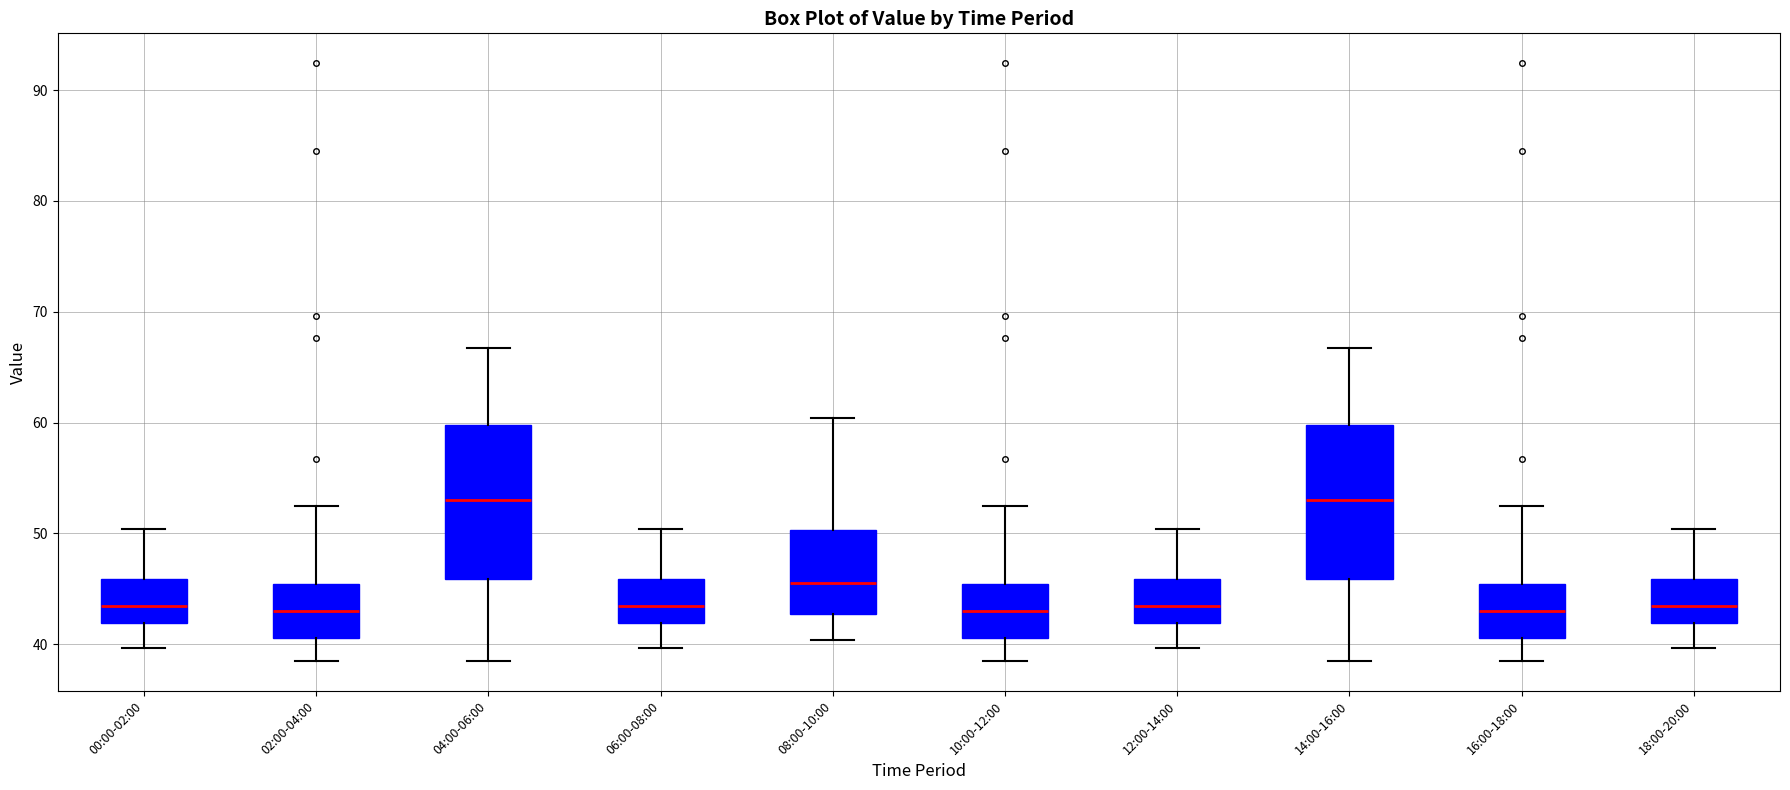

Where does the upper whisker of the box for 12:00-14:00 end on the y-axis? The values are not printed on the chart, so give them approximately, as read against the axis.

50